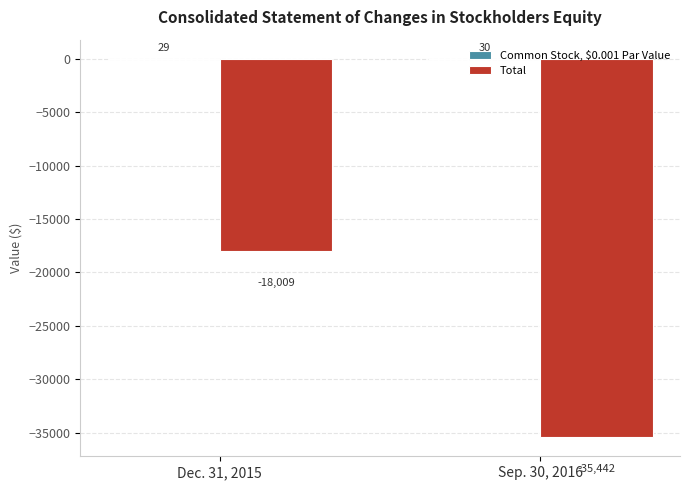

The Total series shows -25387 at Dec. 31, 2015. True or false?

False